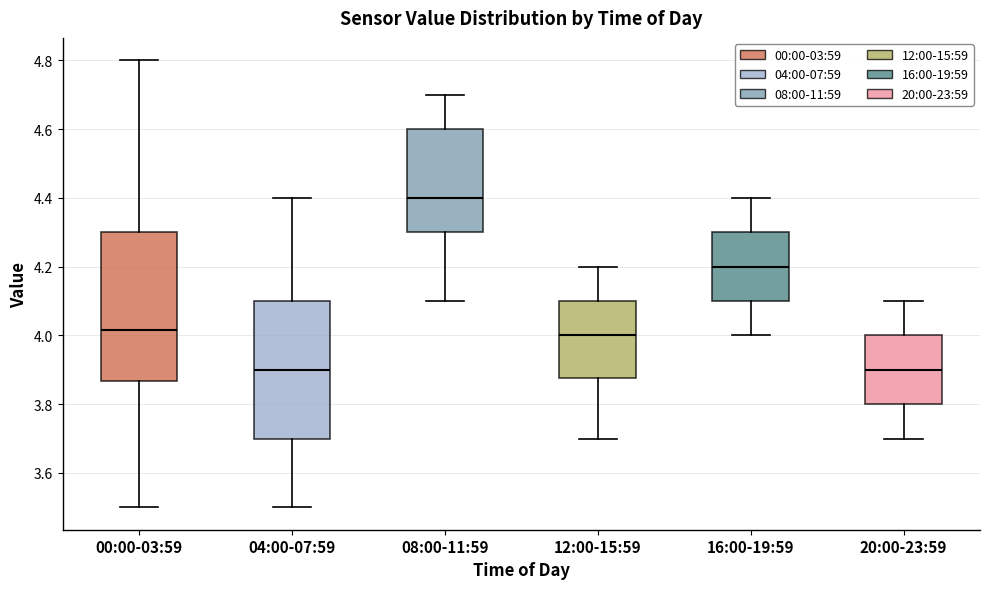

Comparing the boxes themselves (not the whiskers), which one is the tallest?

00:00-03:59